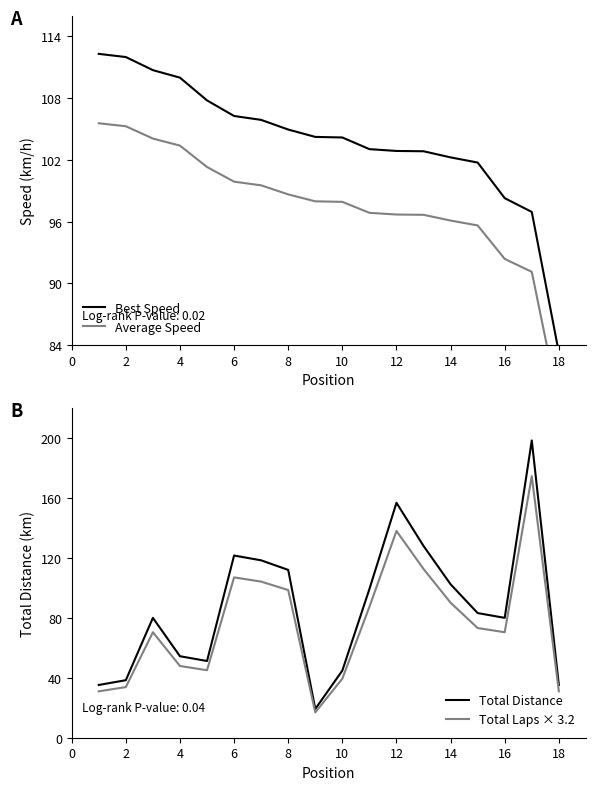

Is the value of Total Laps × 3.2 at 16 greater than the value of Total Distance at 10?

Yes